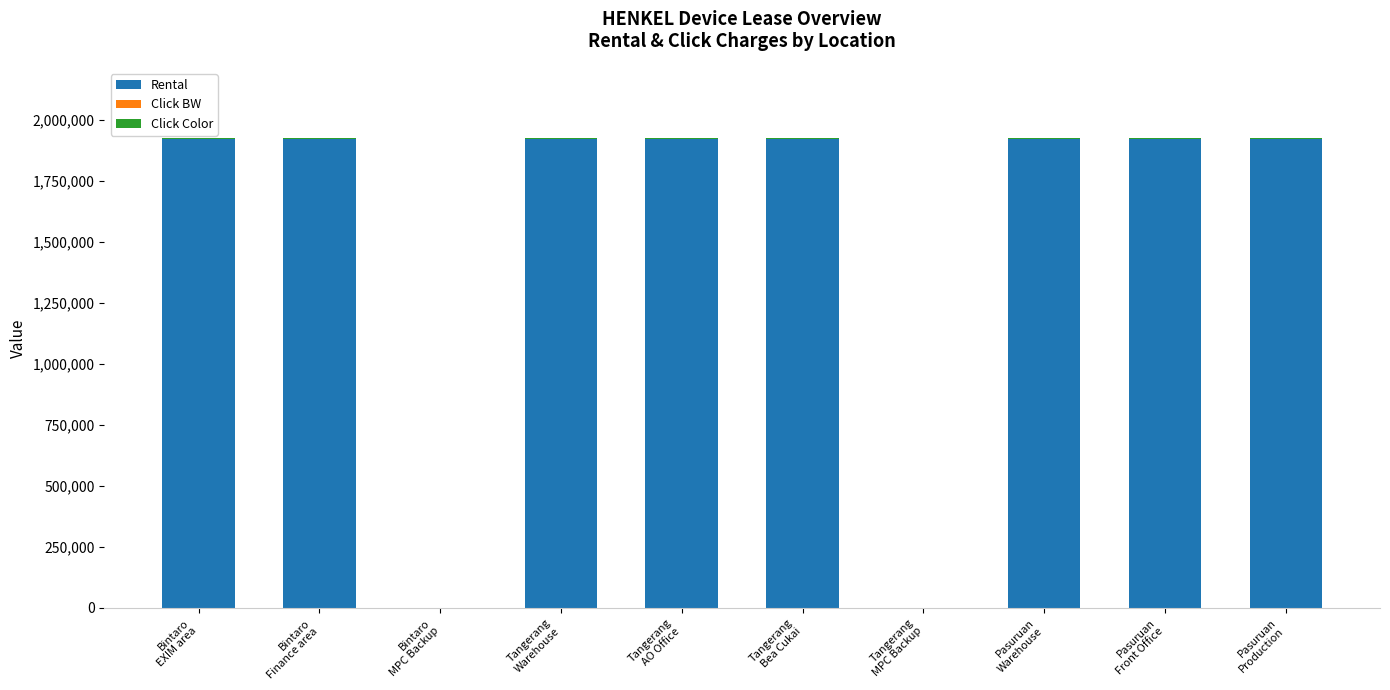

How many distinct data groups are displayed?

3